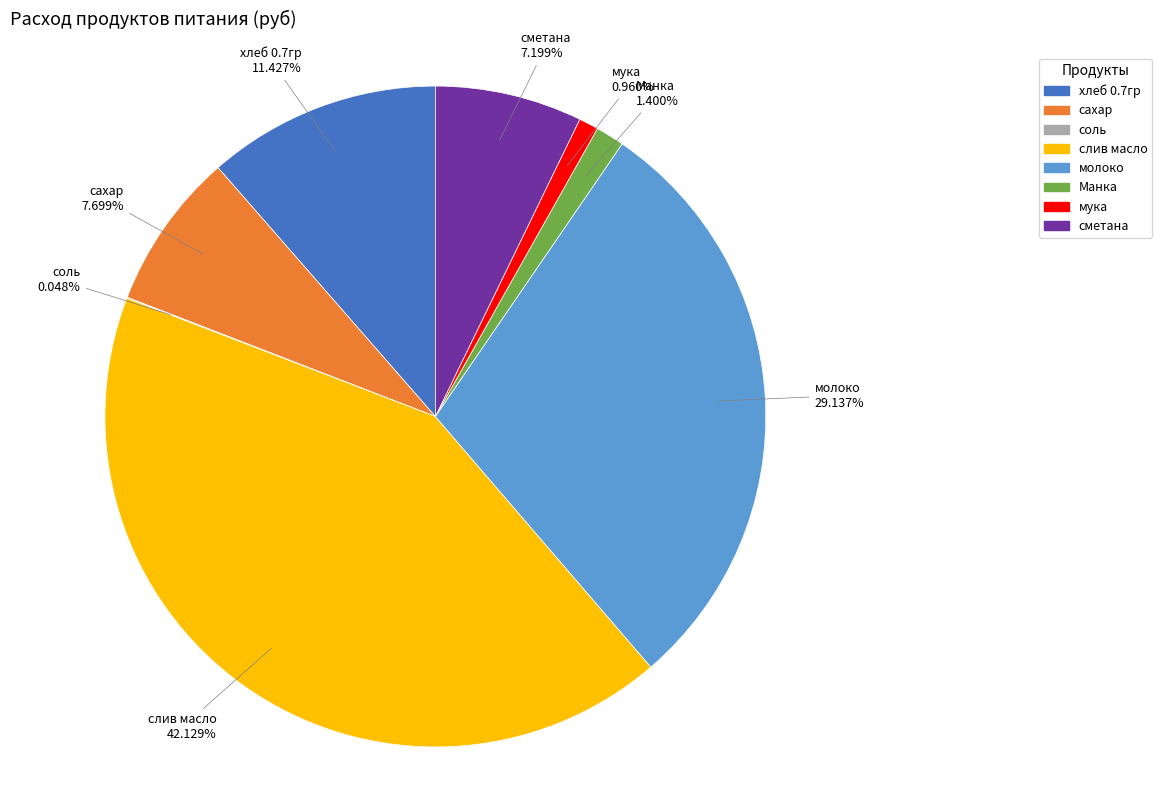

To the nearest percent, what portion does слив масло represent?

42%